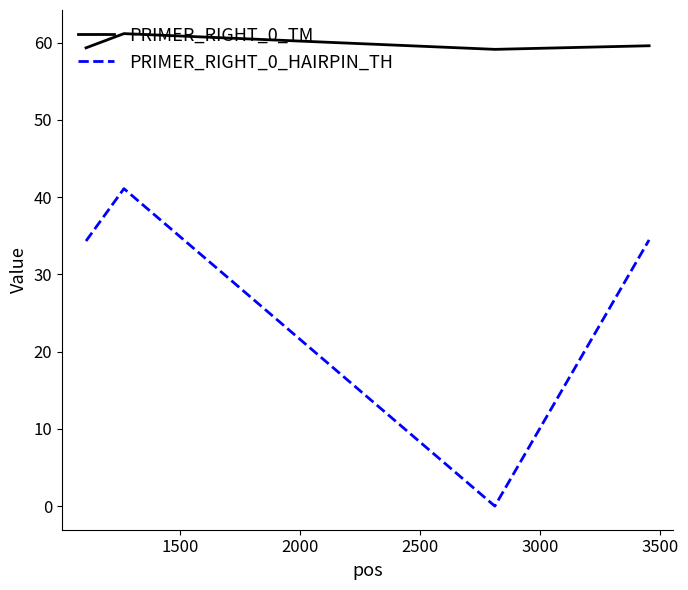

True or false: PRIMER_RIGHT_0_HAIRPIN_TH has more than 2 points higher than both neighbors.

False